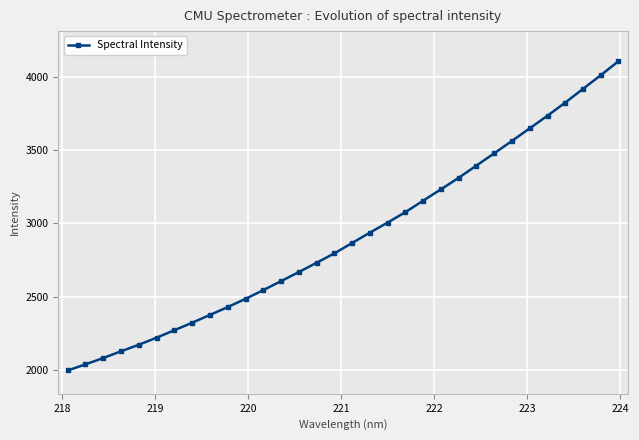

What is the minimum value for Spectral Intensity?

1995.3